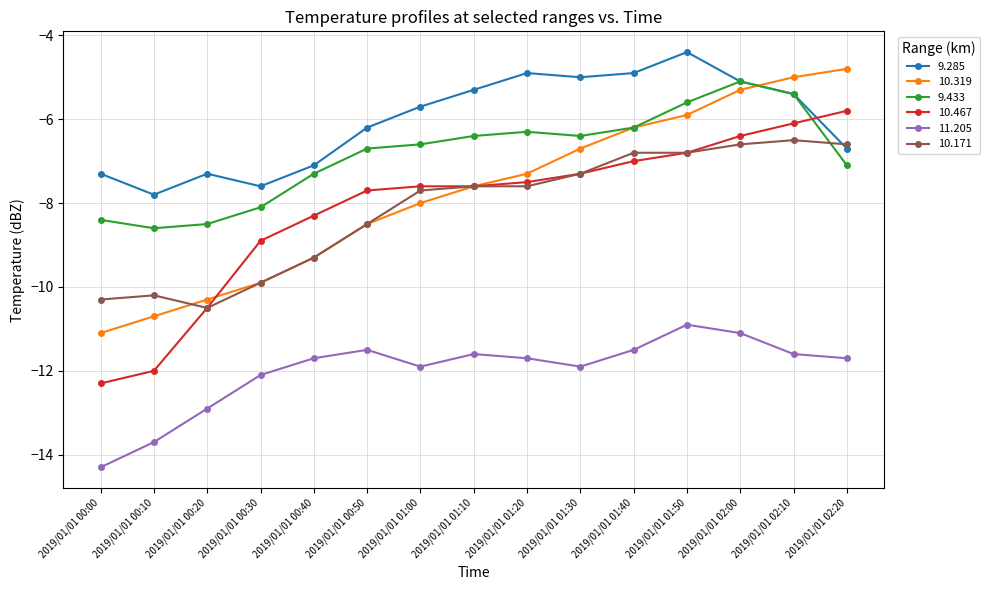

How many values in the 10.171 series exceed -7?

5